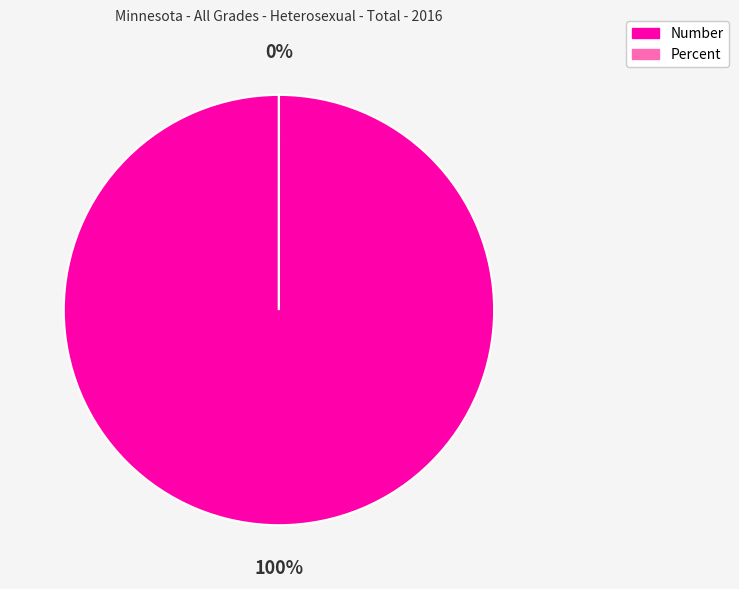

Which slice represents more than half of the pie?

Number